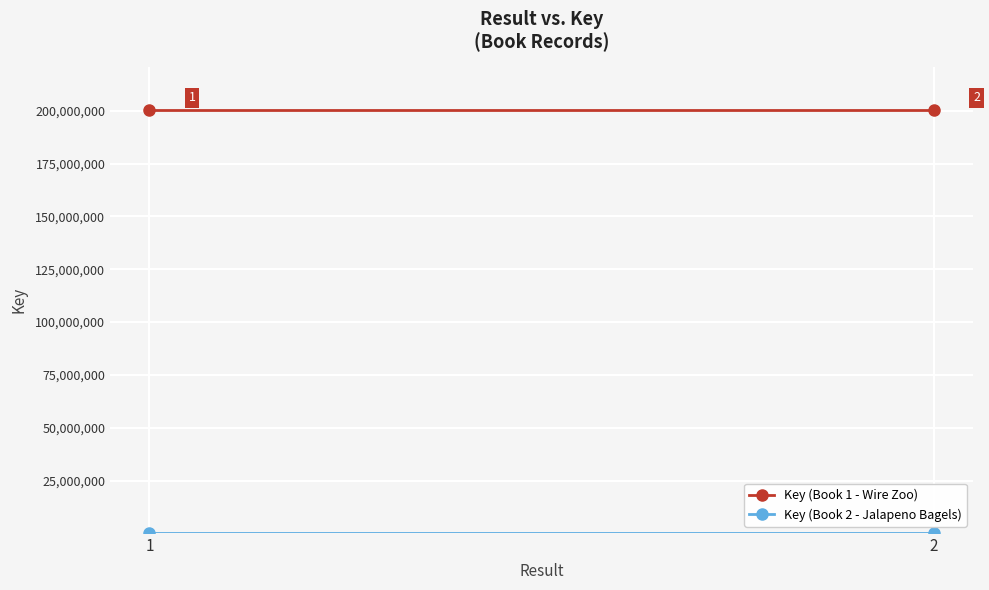

What is the average value of the Key (Book 1 - Wire Zoo) series?

200480027